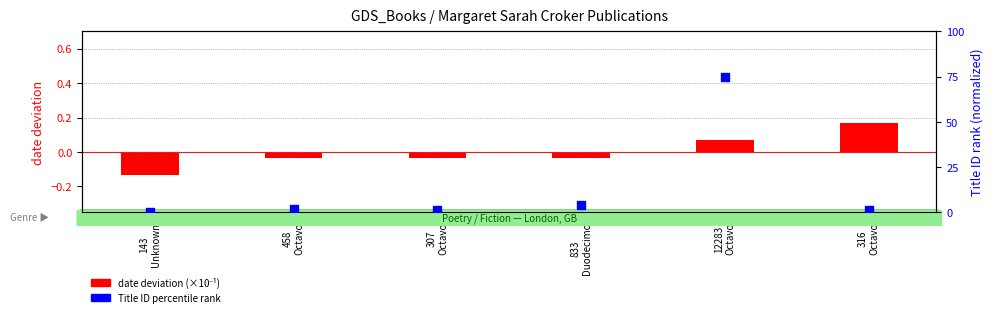

Which series reaches the maximum Y coordinate?

Title ID percentile rank